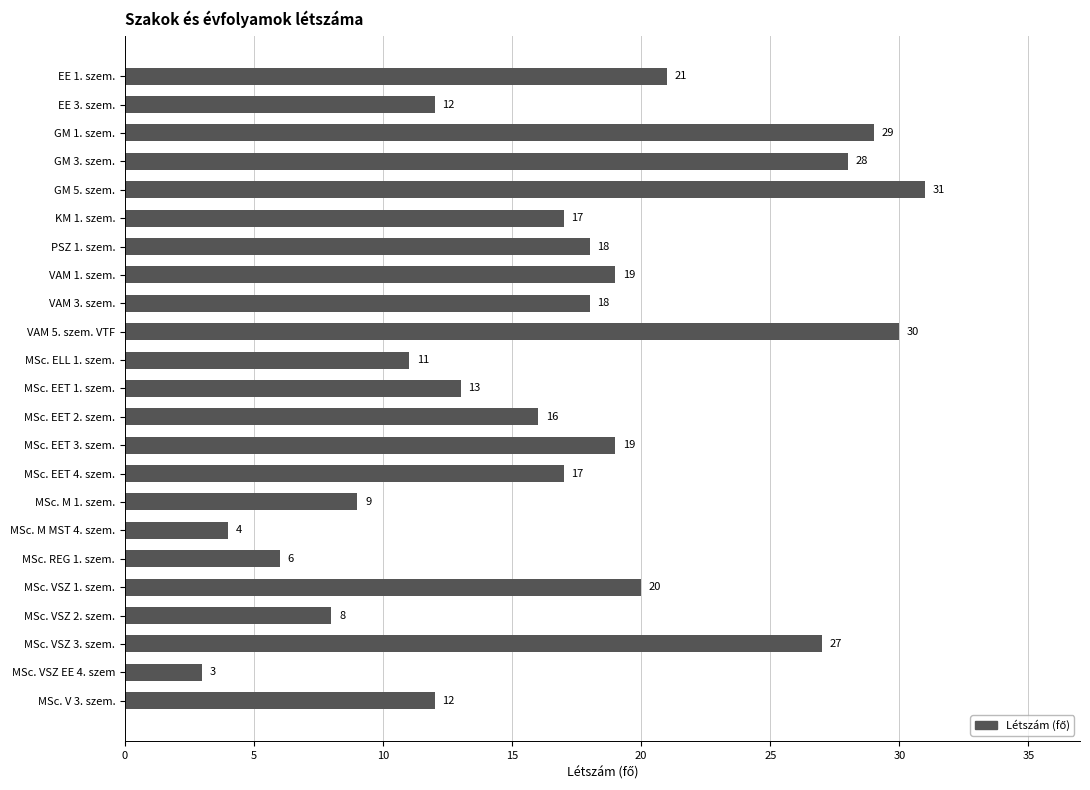

What is the average value?

17